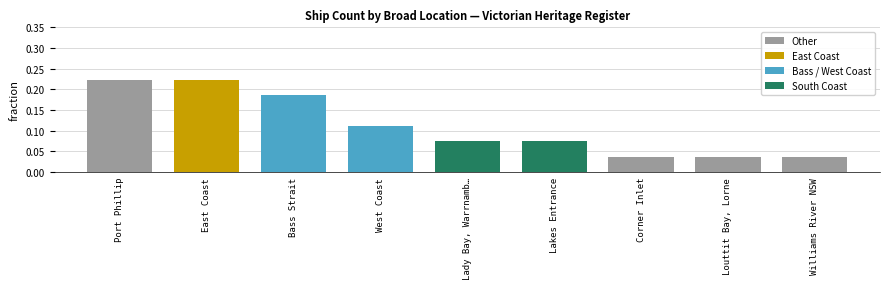

At which label is the value closest to 0?

Corner Inlet